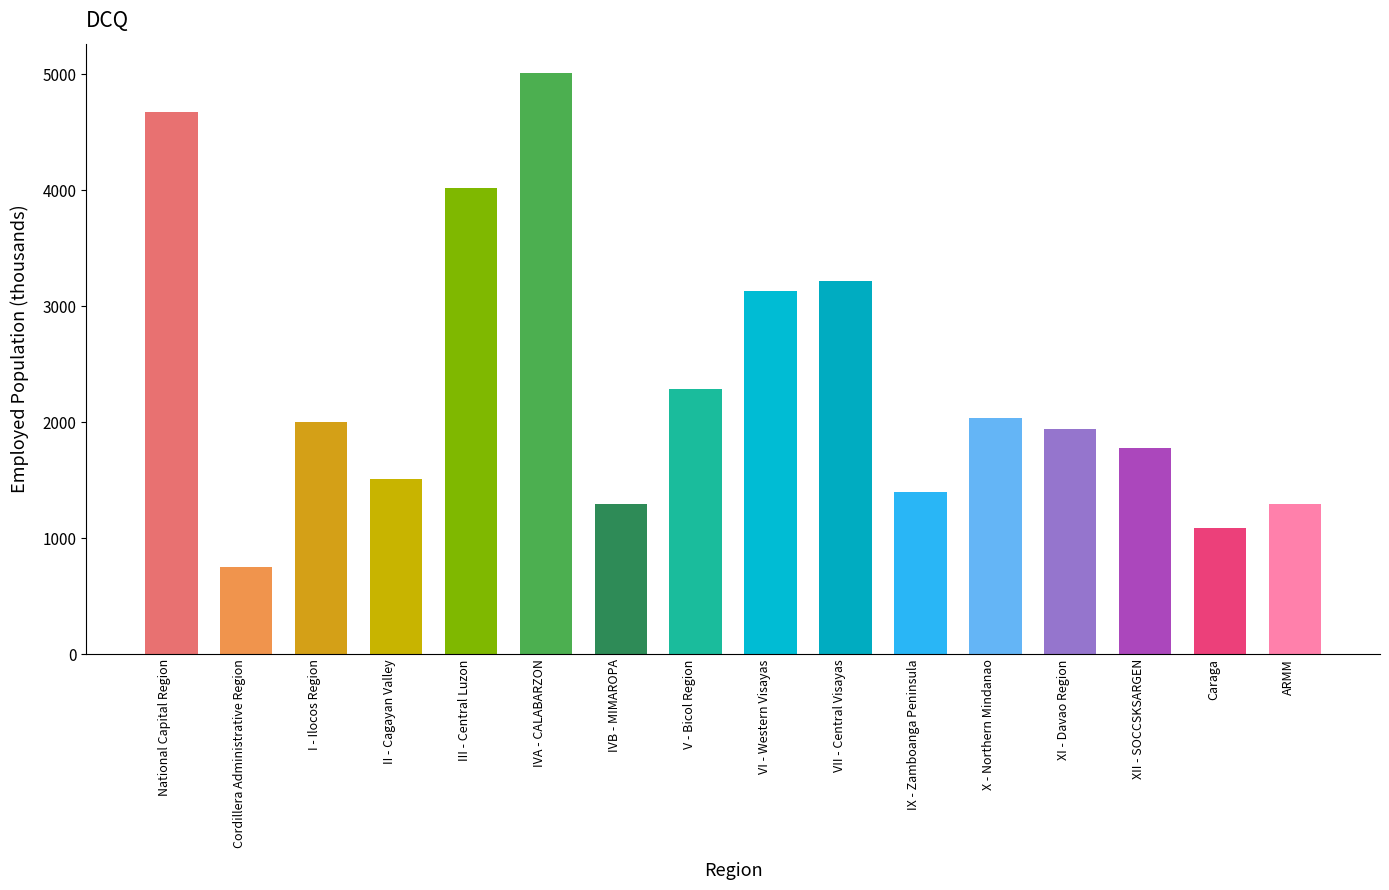

The chart shows a value of 4023.5 at III - Central Luzon. True or false?

True